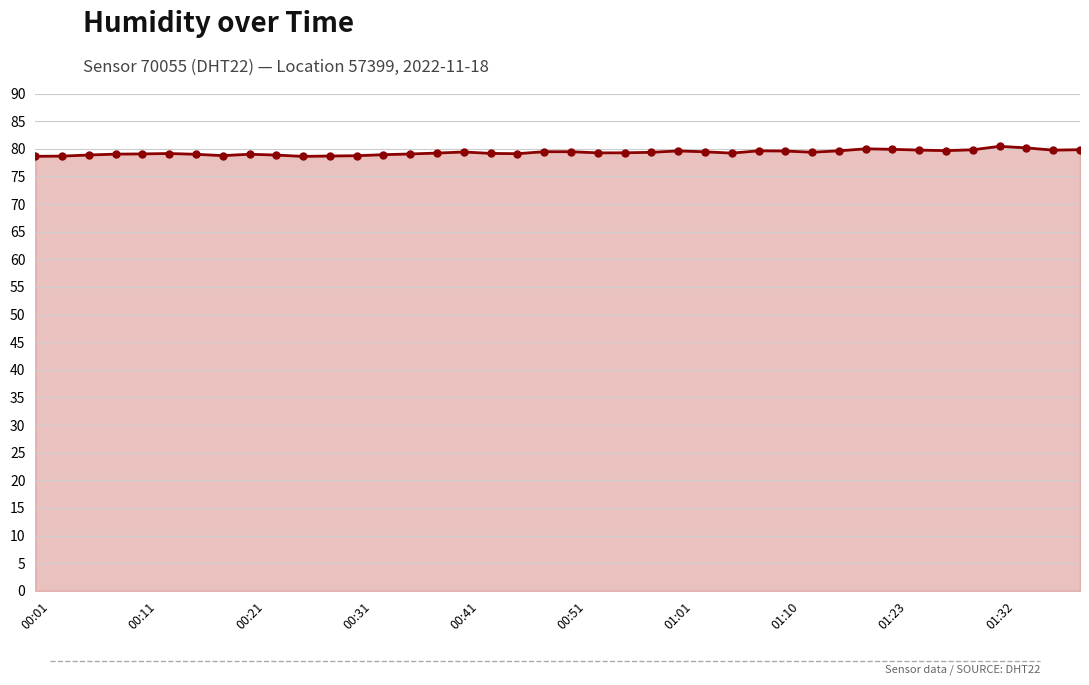

What is the value of the 39th point from the left?

79.8